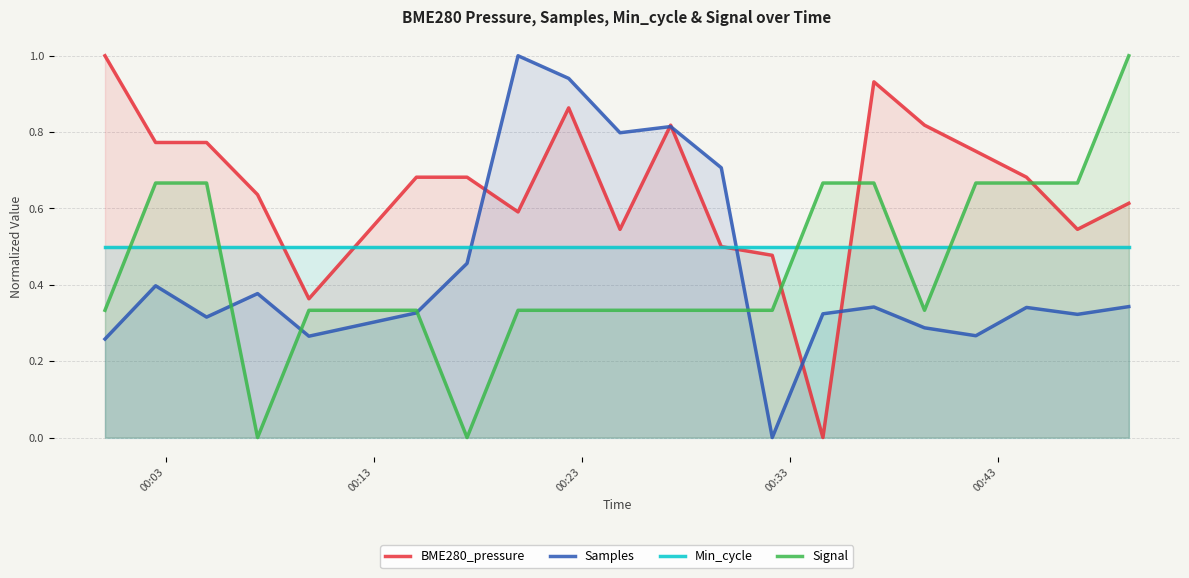

What are all the series names shown in the legend?

BME280_pressure, Samples, Min_cycle, Signal